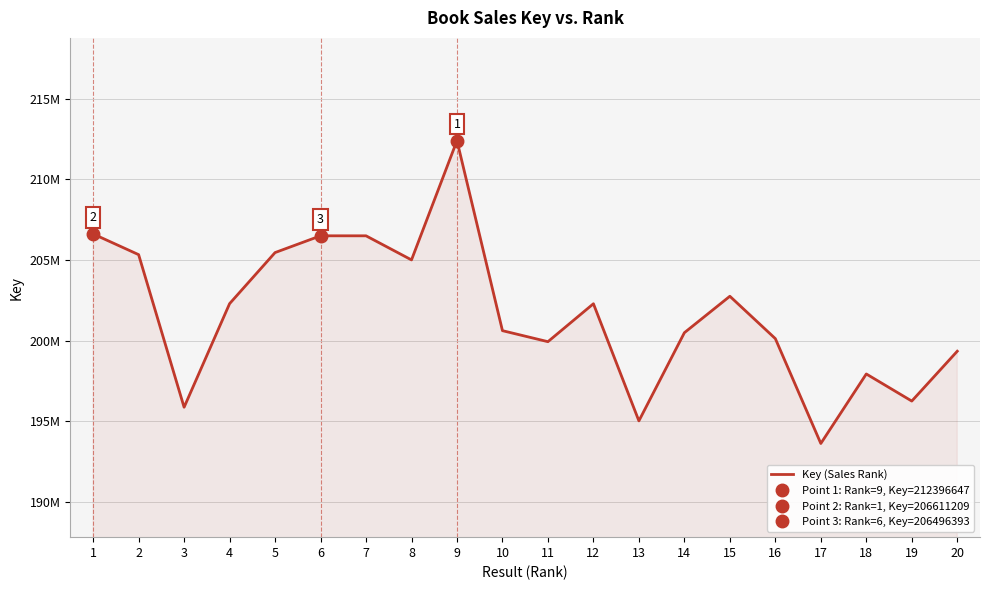

What is the change in value from 3 to 19?

+383204